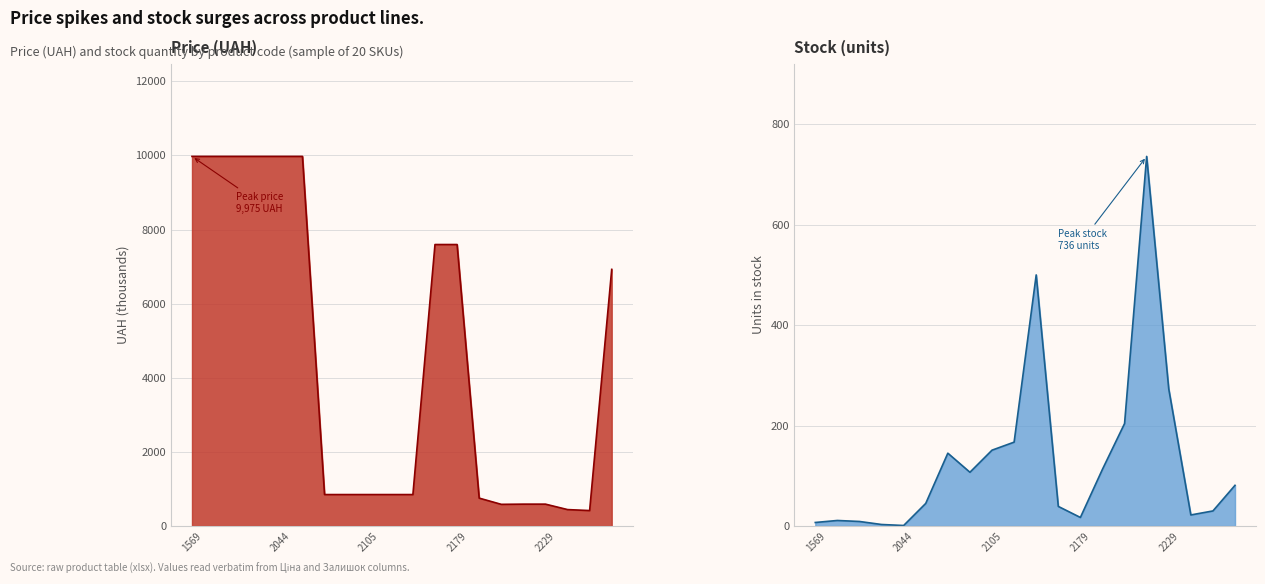

Which series has the largest range (max minus min)?

Ціна